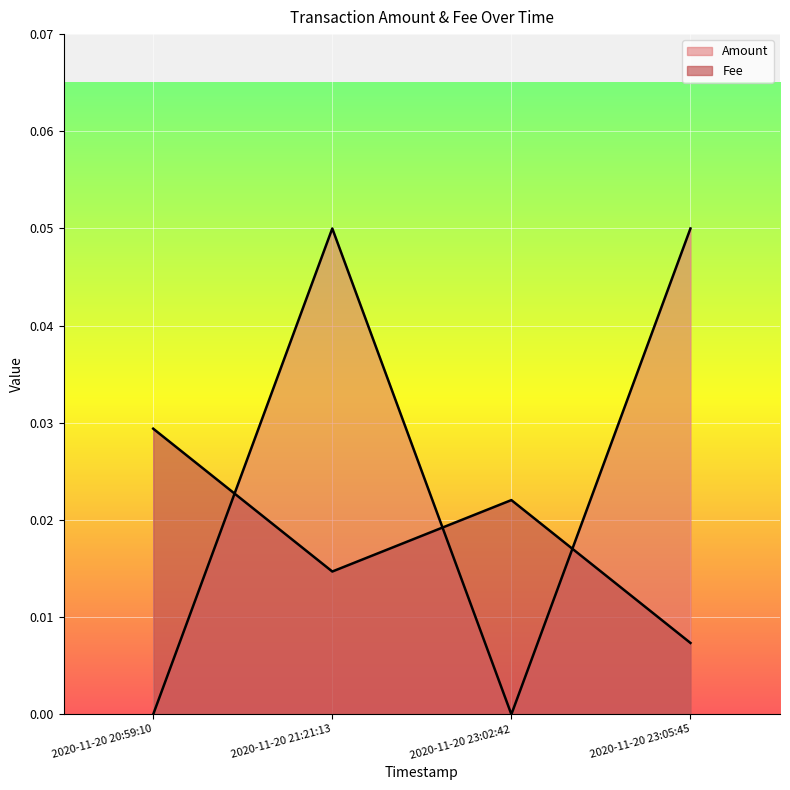

How many intersections are there between Amount and Fee?

3